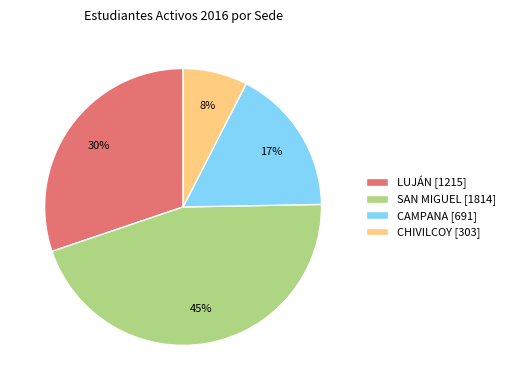

Count the number of slices in the pie.

4